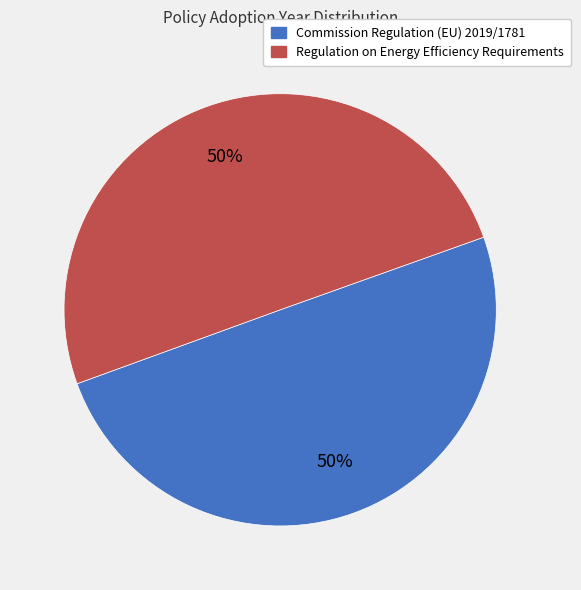

Approximately how many times larger is the value at Commission Regulation (EU) 2019/1781 compared to Regulation on Energy Efficiency Requirements?

1.0